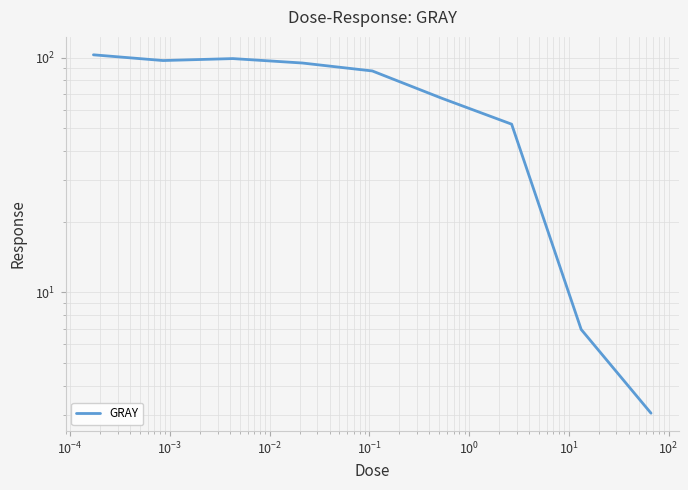

How many data points are less than 87?

4